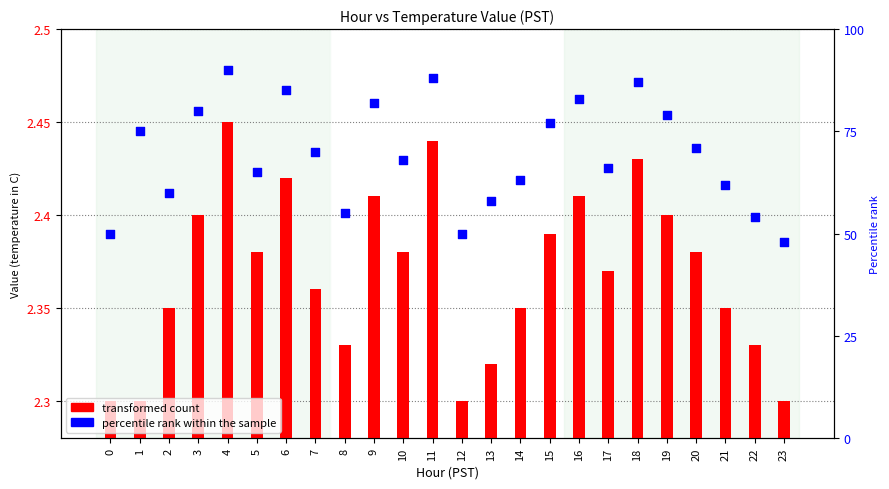

At which category is the sum across all series the highest?

4